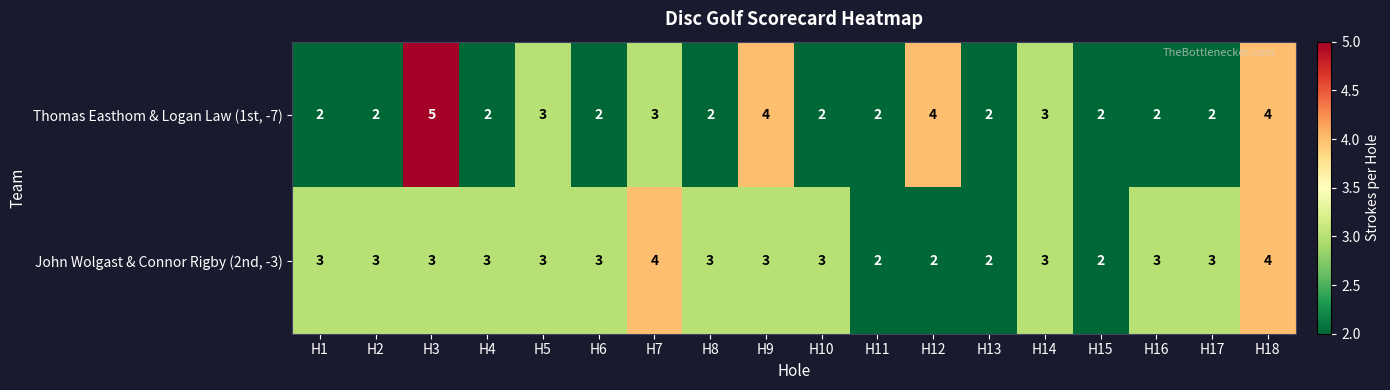

The value of Thomas Easthom & Logan Law (1st, -7) at H7 is 4. True or false?

False